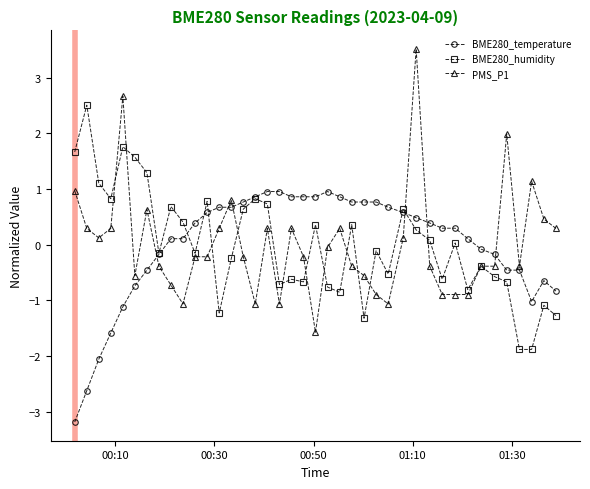

Which series has the largest range (max minus min)?

PMS_P1